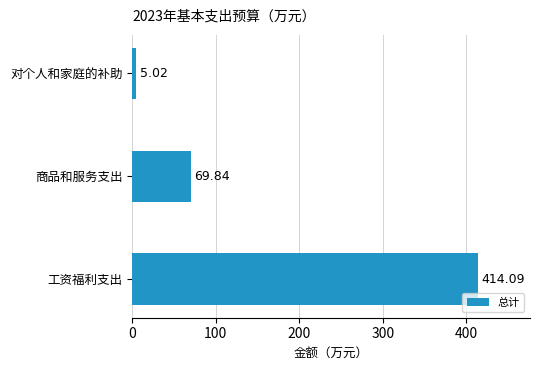

How many data points are above 69?

2